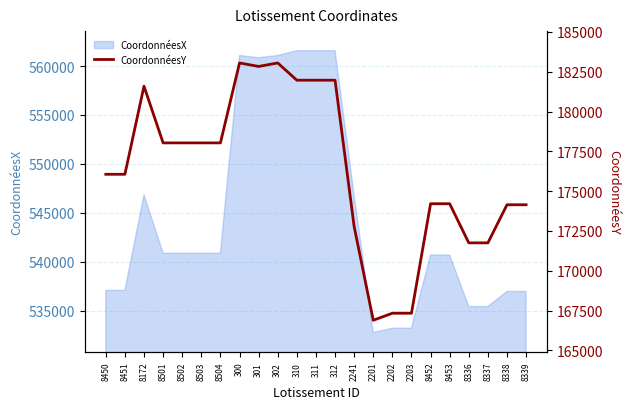

The value of CoordonnéesX at 8504 is 756018. True or false?

False